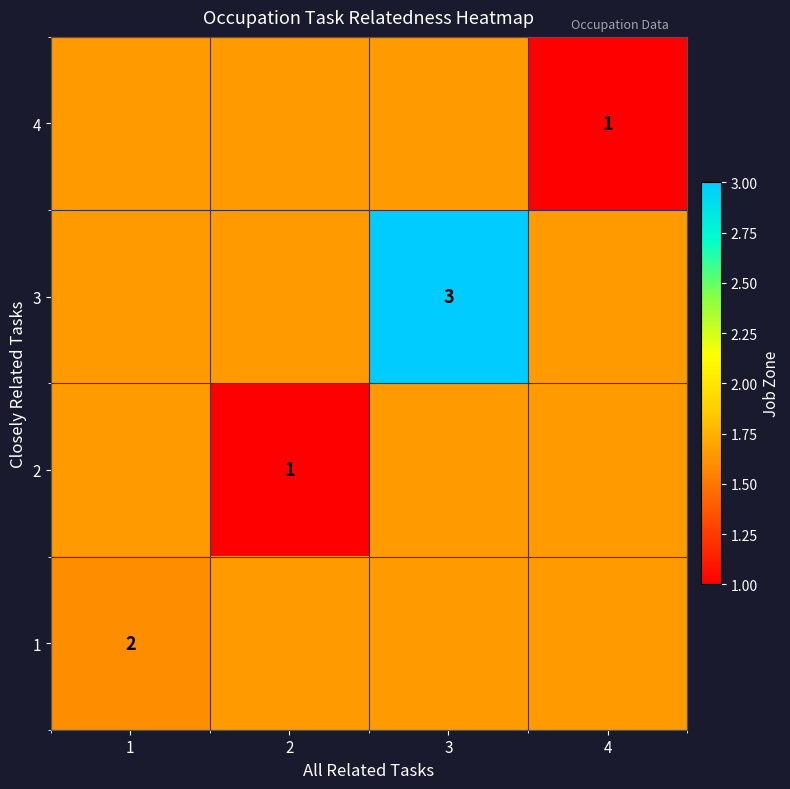

Which category has the lowest value across all series?

4